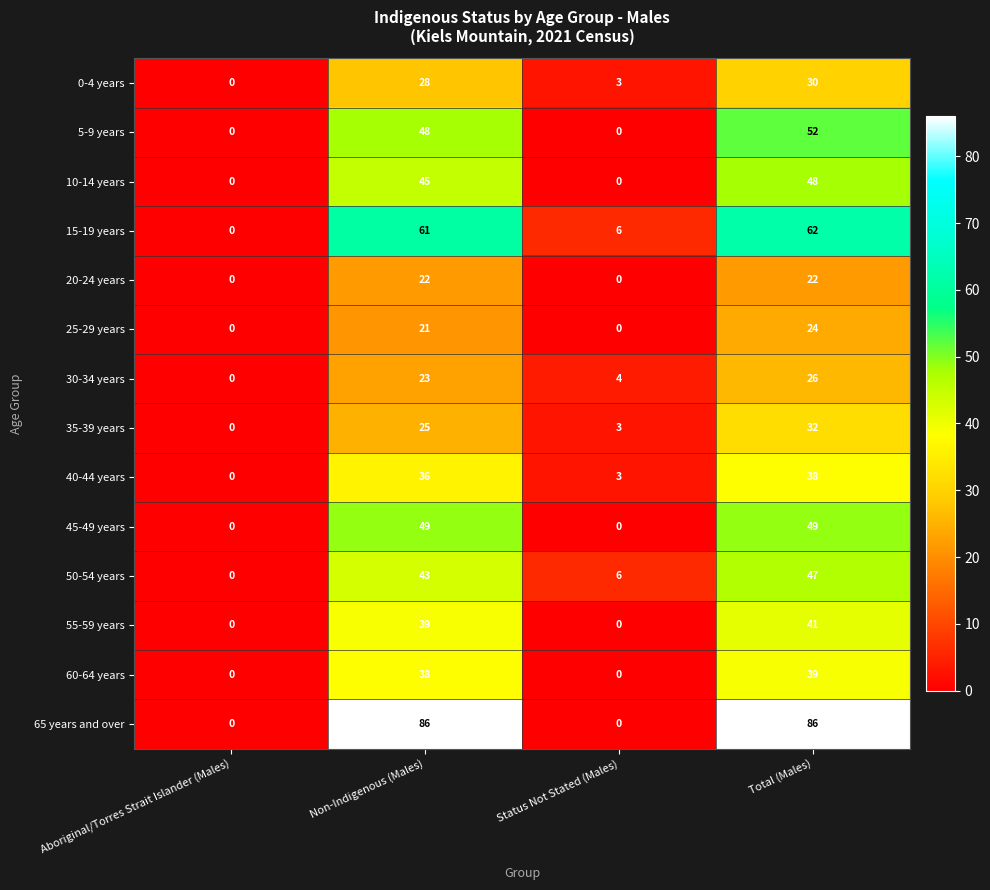

Which series changed the most between Aboriginal/Torres Strait Islander (Males) and Non-Indigenous (Males)?

65 years and over